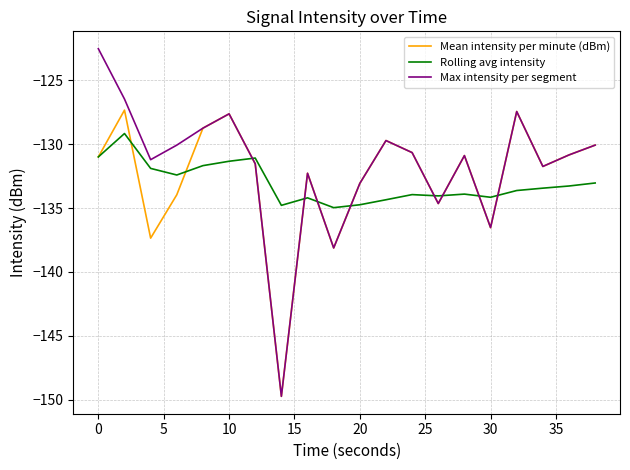

Which series has the widest spread of values?

Max intensity per segment